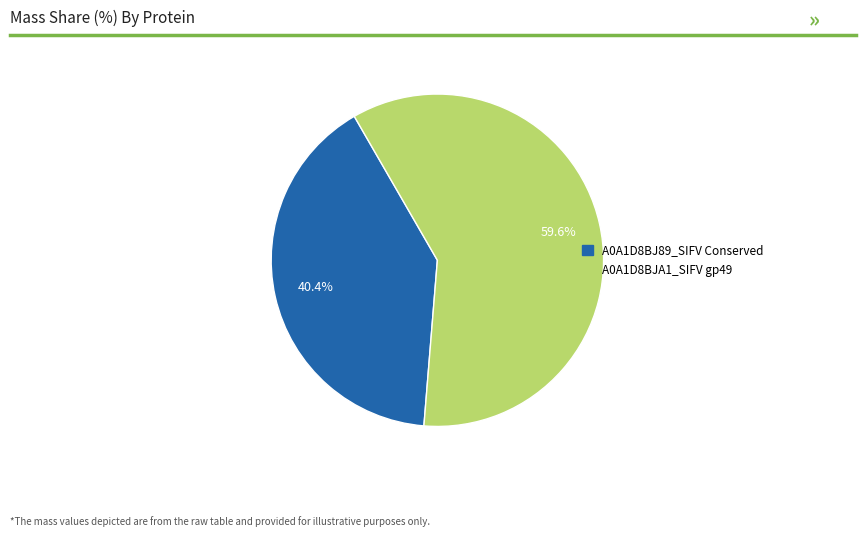

Is there any slice that represents more than half of the pie?

Yes